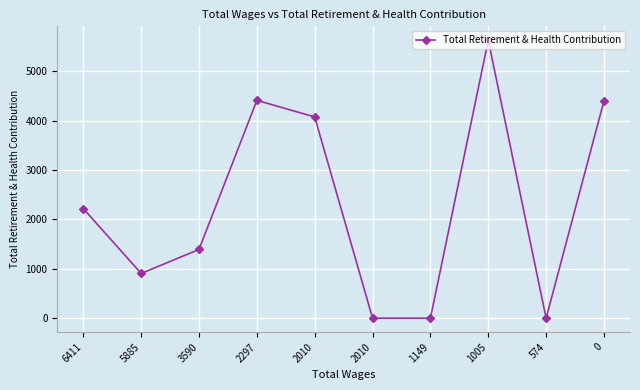

What is the sum of all values?

23031